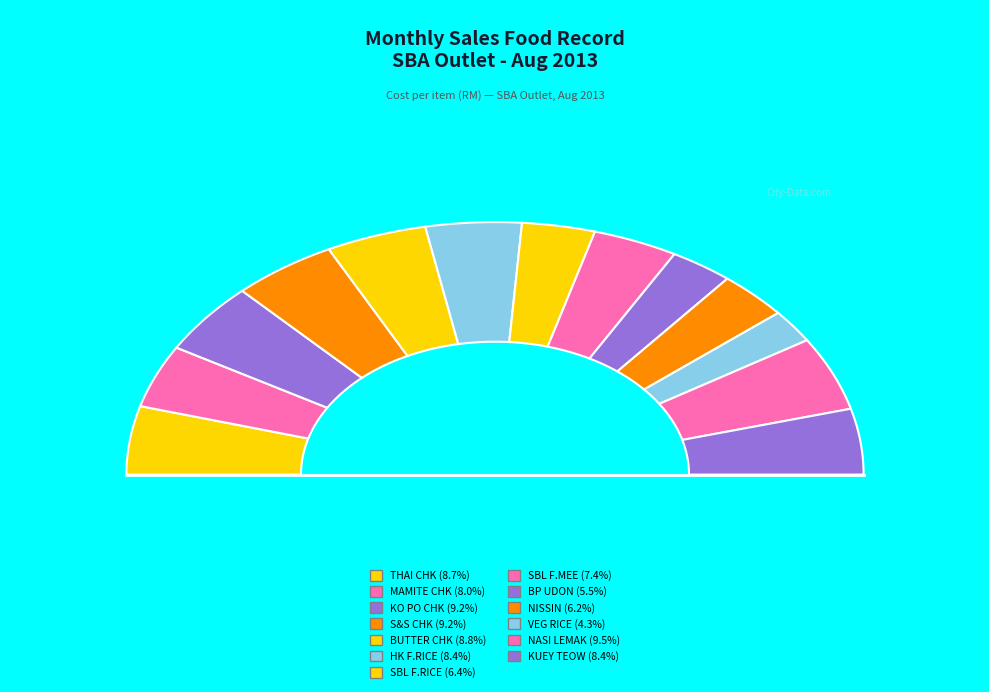

Is BP UDON the majority of the pie?

No